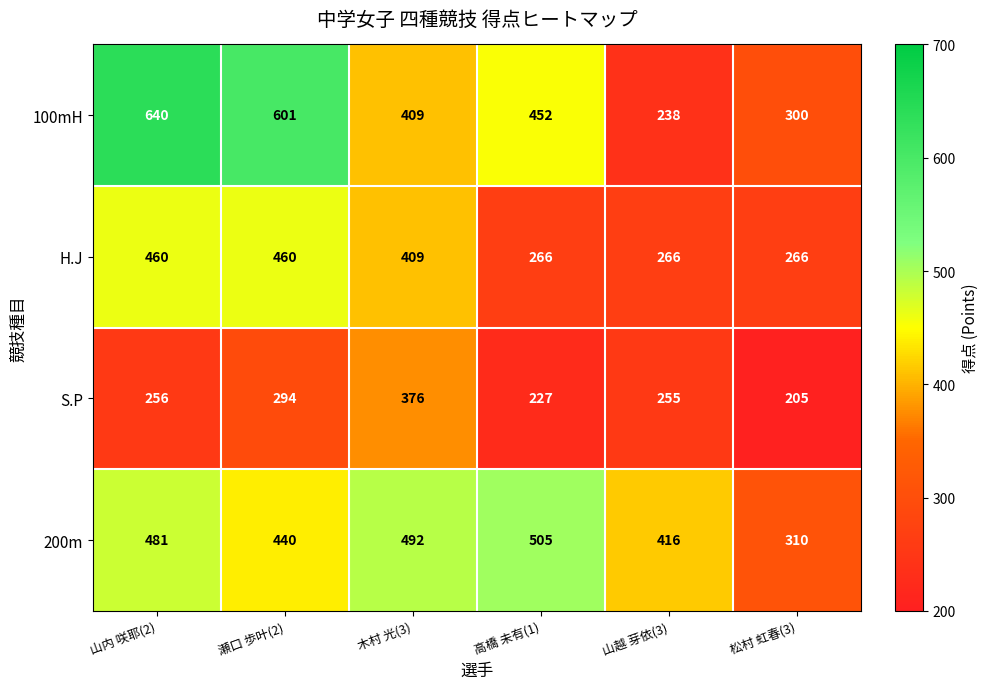

At which label does S.P reach its minimum?

松村 虹春(3)